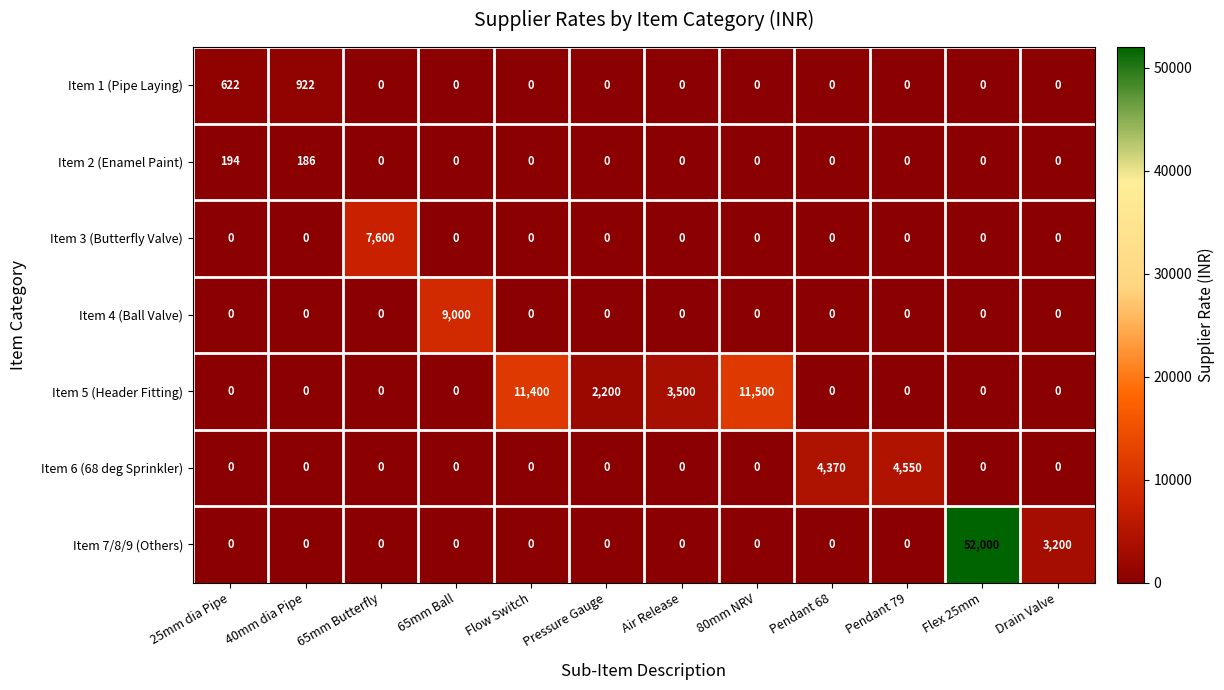

What is the sum of all Item 7/8/9 (Others) values?

55200